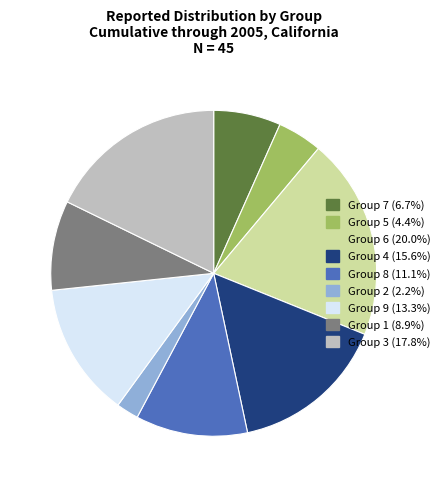

Do Group 9 (13.3%) and Group 2 (2.2%) together represent more than half of the pie?

No